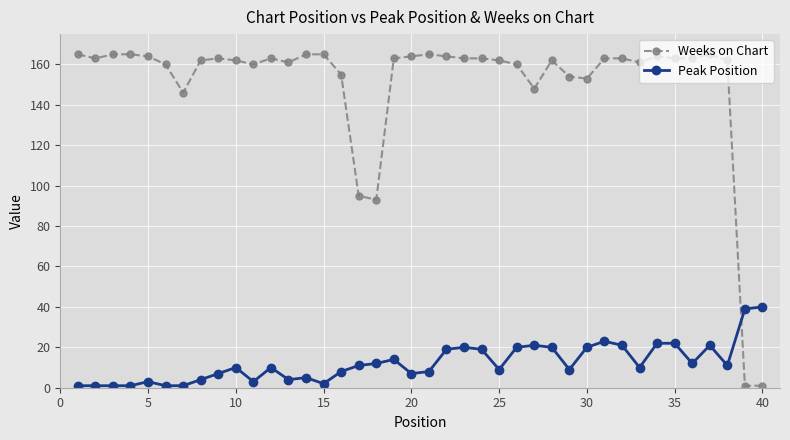

Which series has the widest spread of values?

Weeks on Chart